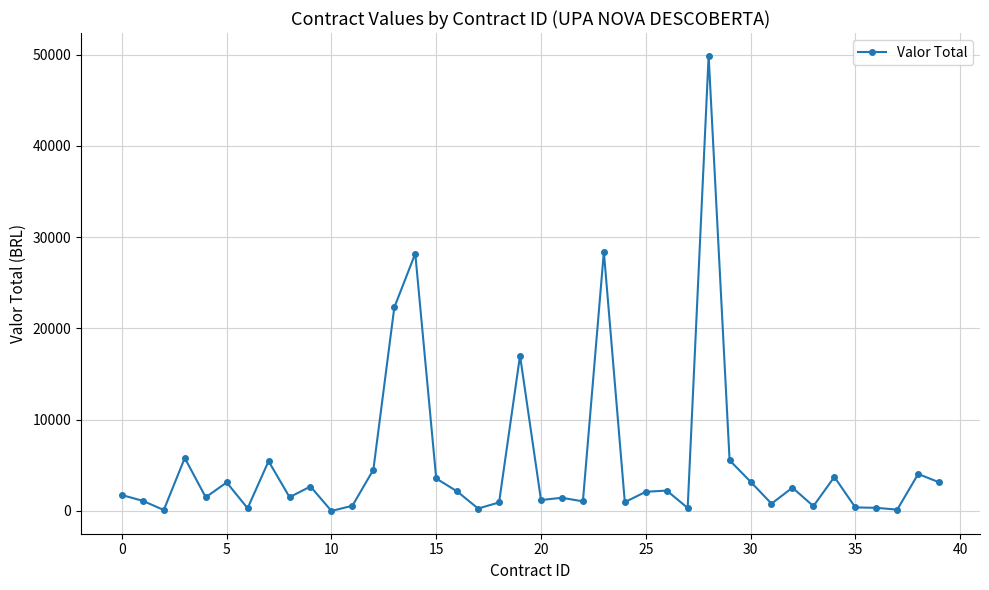

Count the number of data series in this chart.

1